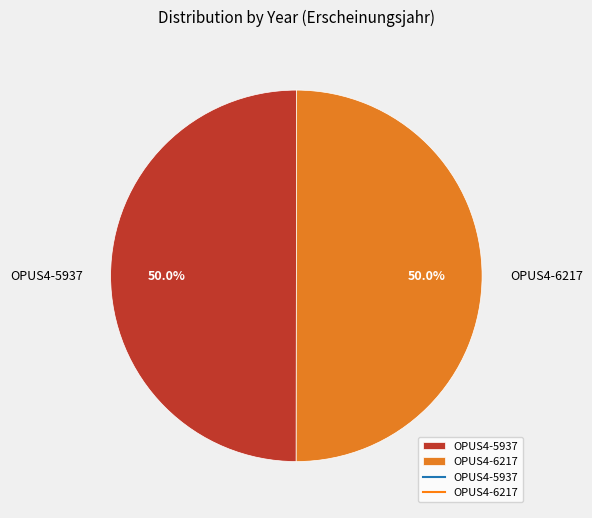

Do OPUS4-6217 and OPUS4-5937 together represent more than half of the pie?

Yes